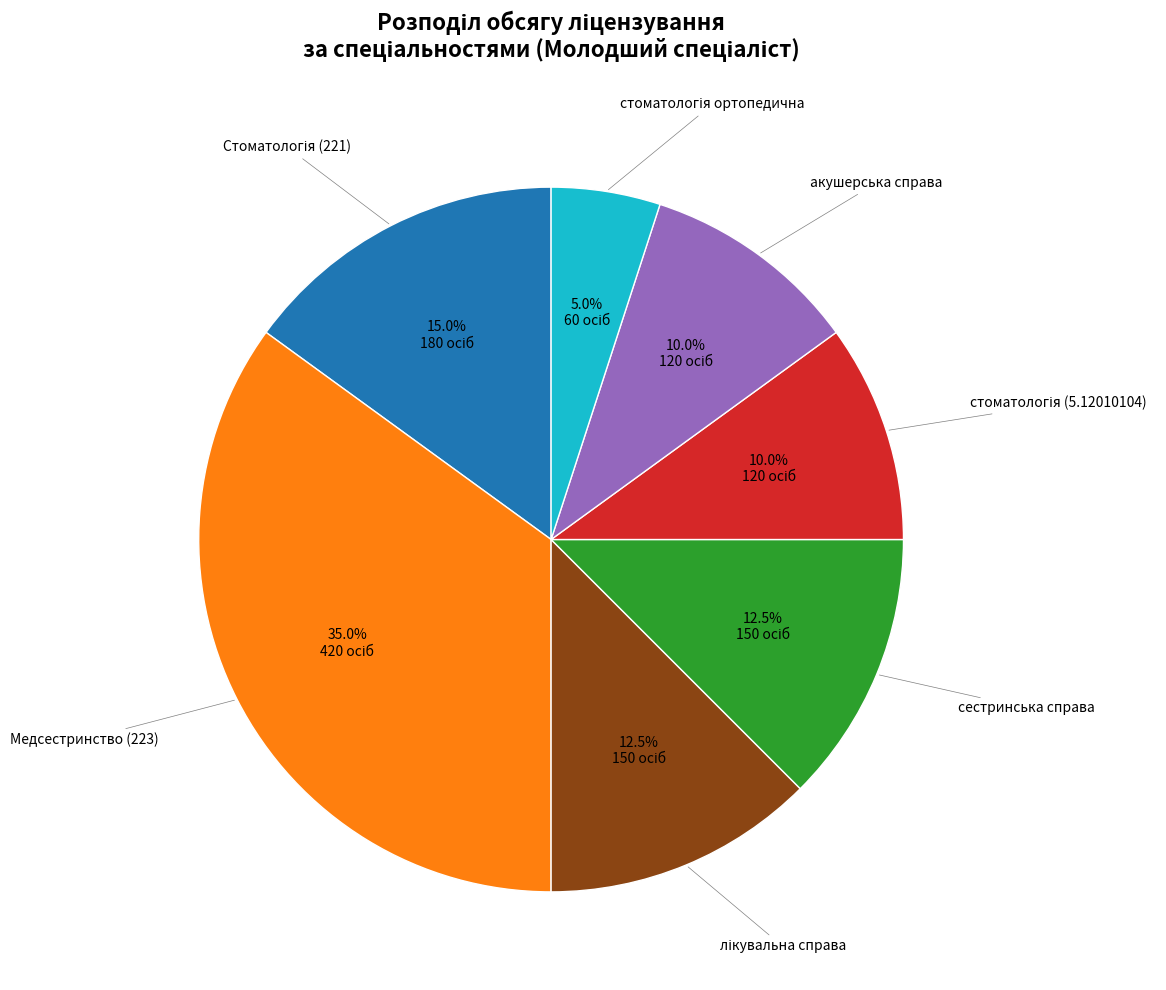

Is there a majority slice in this chart?

No